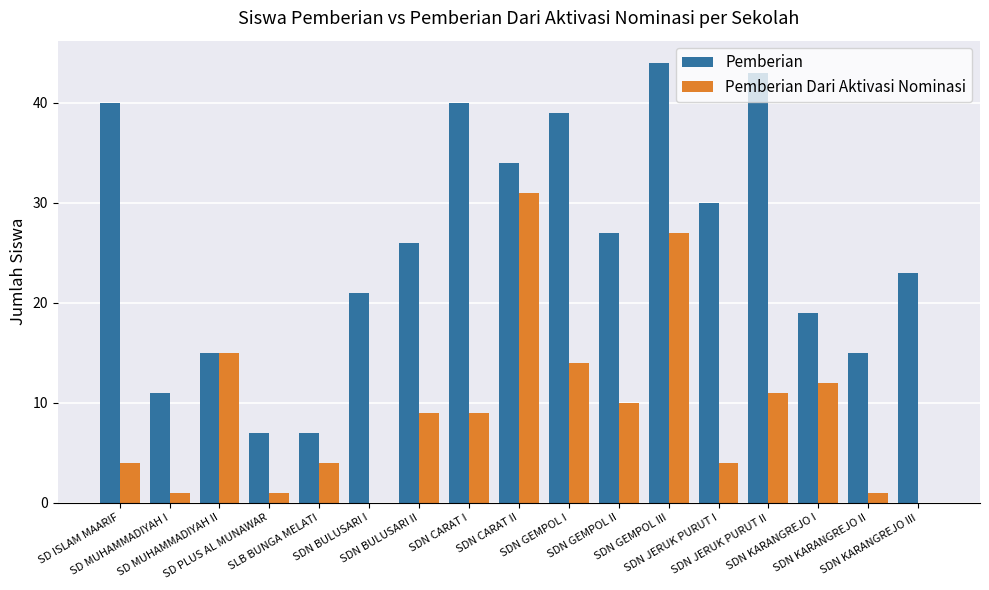

Reading left to right, what are all the values shown in this chart?

Pemberian: SD ISLAM MAARIF=40	SD MUHAMMADIYAH I=11	SD MUHAMMADIYAH II=15	SD PLUS AL MUNAWAR=7	SLB BUNGA MELATI=7	SDN BULUSARI I=21	SDN BULUSARI II=26	SDN CARAT I=40	SDN CARAT II=34	SDN GEMPOL I=39	SDN GEMPOL II=27	SDN GEMPOL III=44	SDN JERUK PURUT I=30	SDN JERUK PURUT II=43	SDN KARANGREJO I=19	SDN KARANGREJO II=15	SDN KARANGREJO III=23
Pemberian Dari Aktivasi Nominasi: SD ISLAM MAARIF=4	SD MUHAMMADIYAH I=1	SD MUHAMMADIYAH II=15	SD PLUS AL MUNAWAR=1	SLB BUNGA MELATI=4	SDN BULUSARI I=0	SDN BULUSARI II=9	SDN CARAT I=9	SDN CARAT II=31	SDN GEMPOL I=14	SDN GEMPOL II=10	SDN GEMPOL III=27	SDN JERUK PURUT I=4	SDN JERUK PURUT II=11	SDN KARANGREJO I=12	SDN KARANGREJO II=1	SDN KARANGREJO III=0